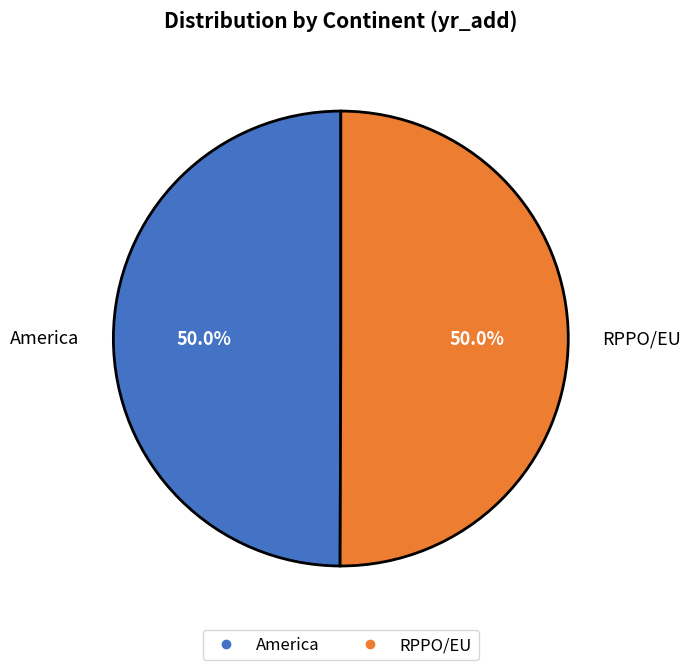

What percentage is the RPPO/EU slice, to the nearest percent?

50%